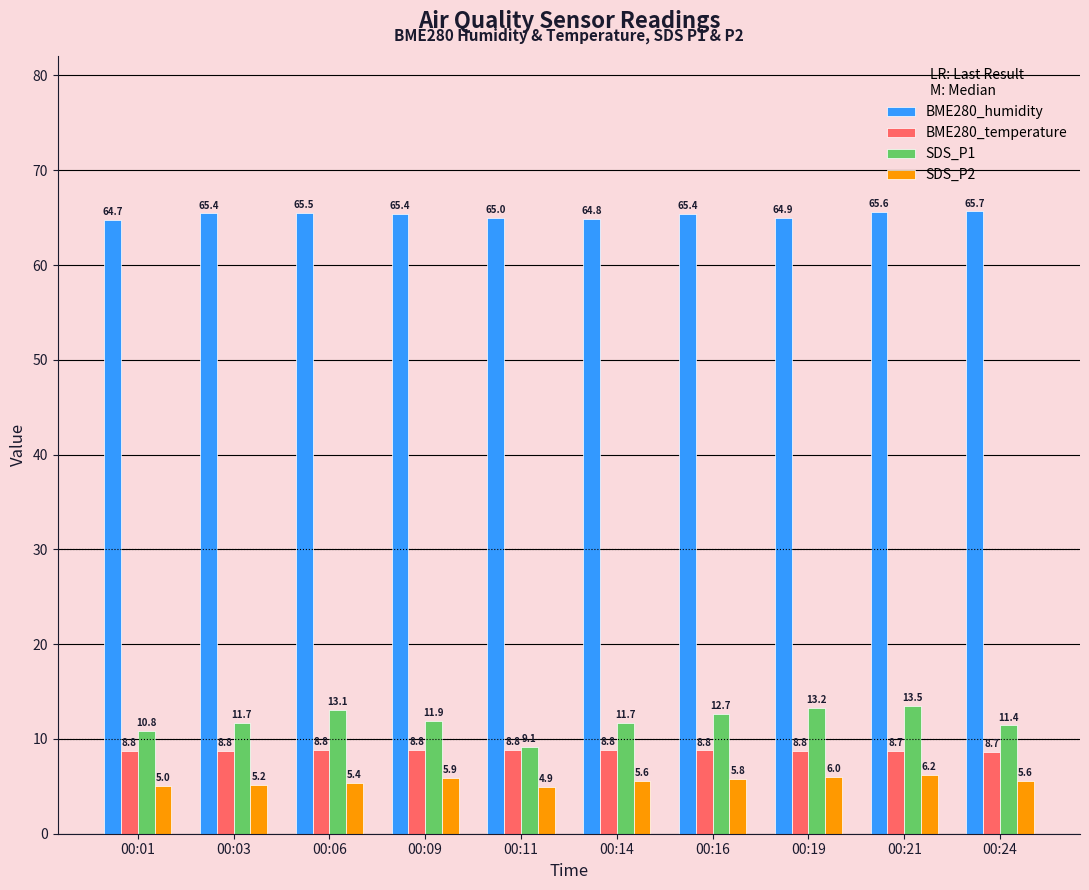

What is the sum of all SDS_P1 values?

119.2